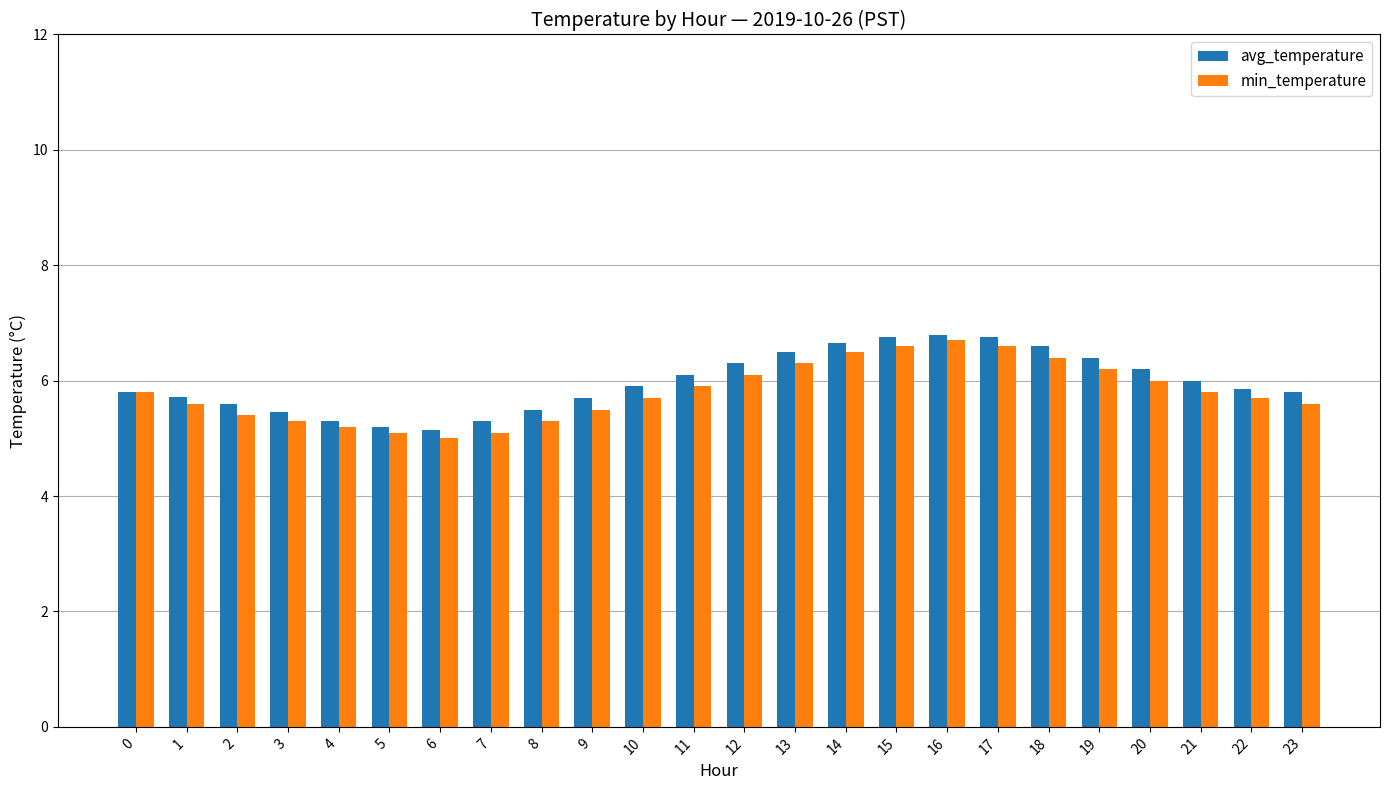

What is the difference between the highest and lowest values at 4?

0.1